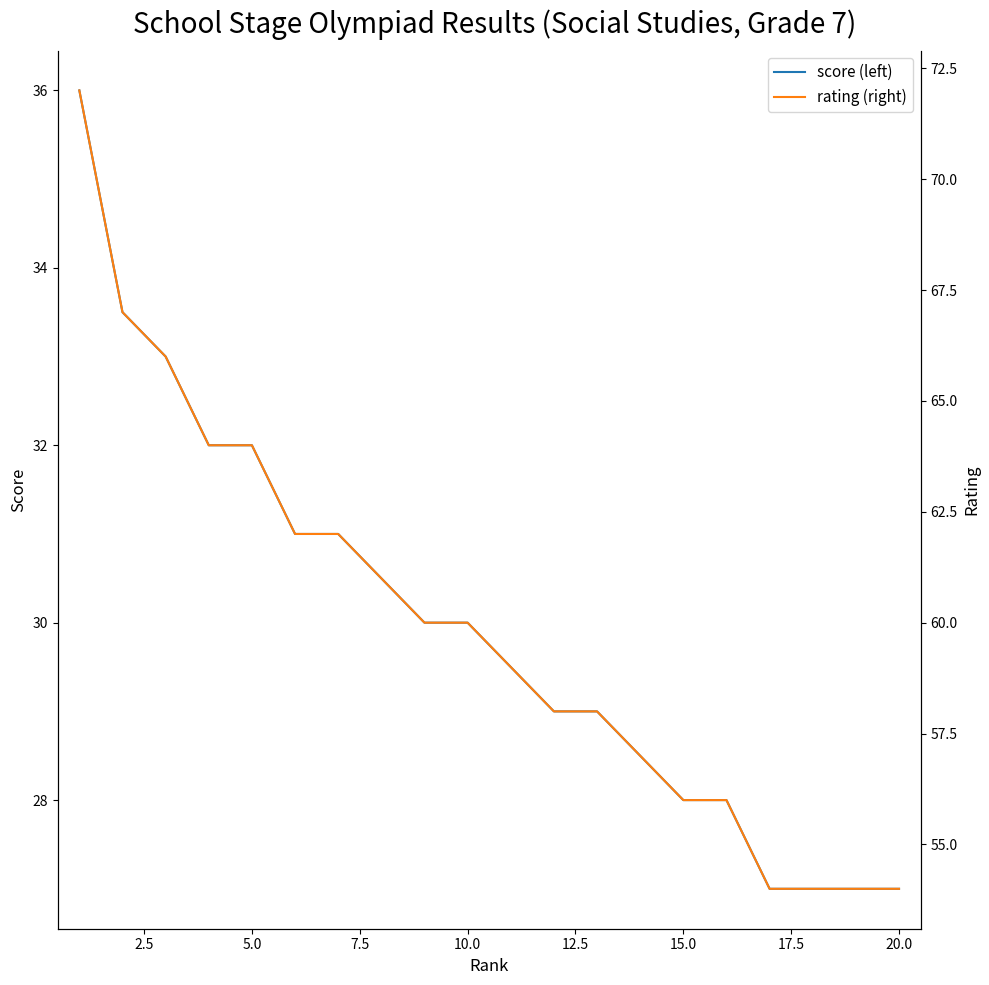

Is it true that score (left) equals 30.0 at 10.0?

True